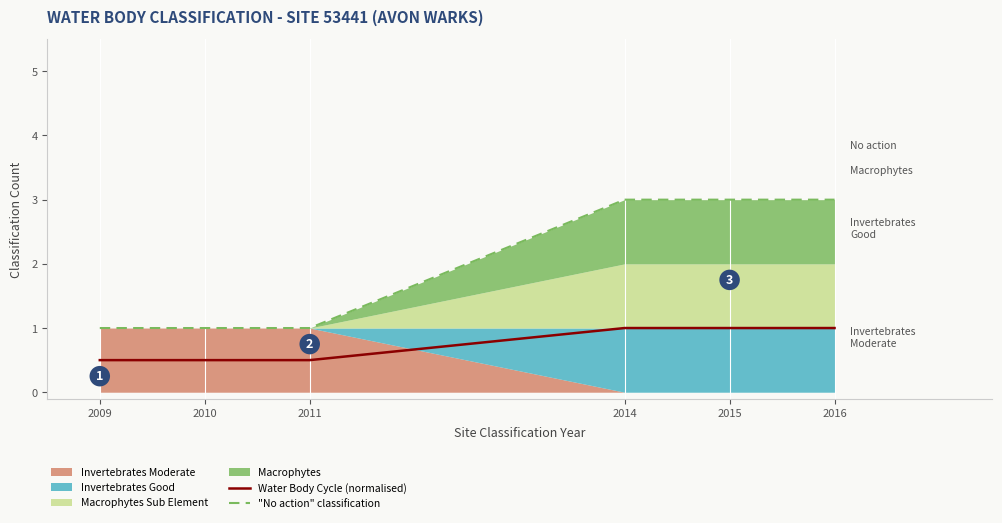

Which category has the highest value across all series?

2014